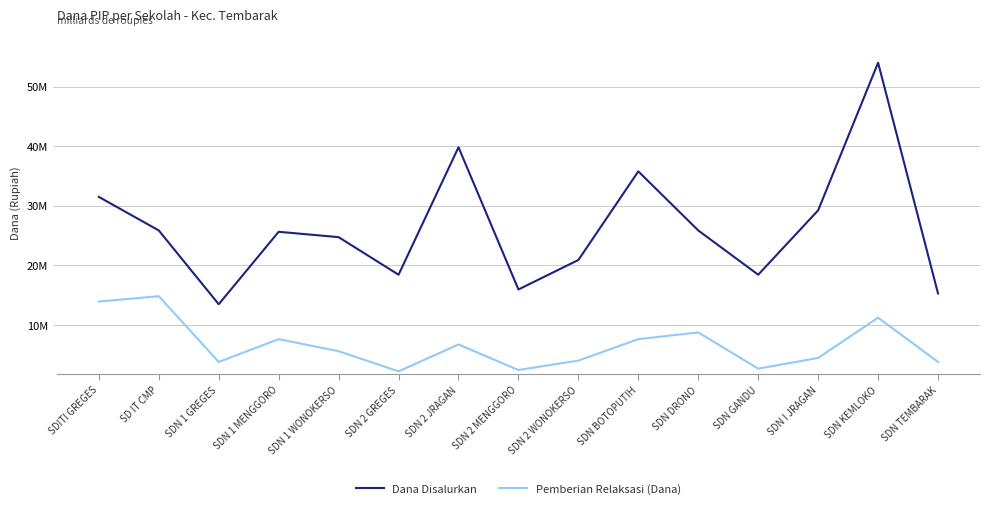

Which category has the highest value across all series?

SDN KEMLOKO